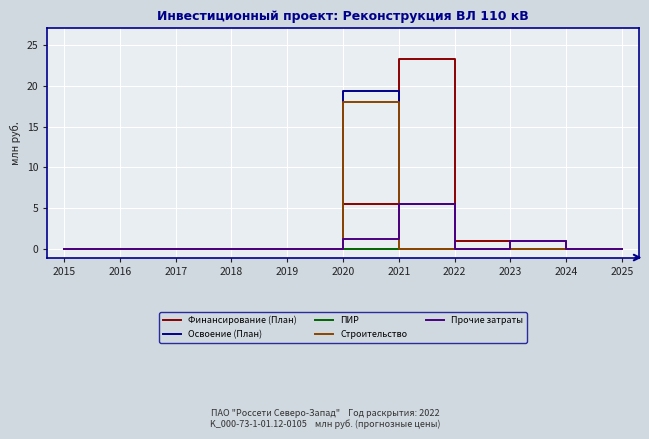

List the series in order of their peak value, highest first.

Финансирование (План), Освоение (План), Строительство, Прочие затраты, ПИР